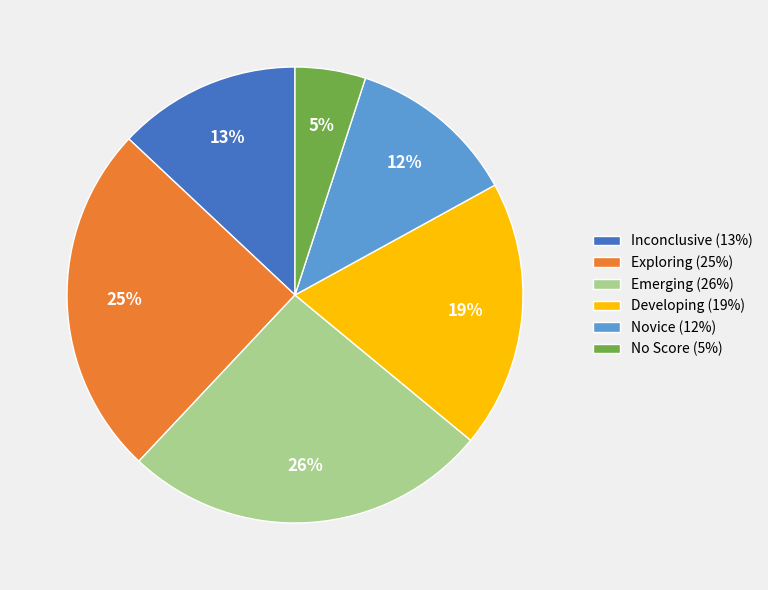

Rank the categories by value from highest to lowest.

Emerging, Exploring, Developing, Inconclusive, Novice, No Score